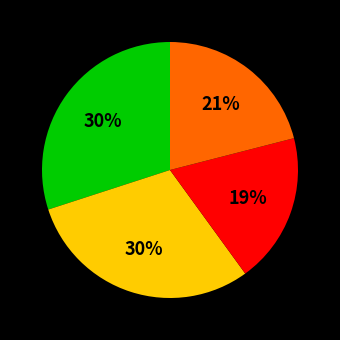

Does any single category account for the majority?

No